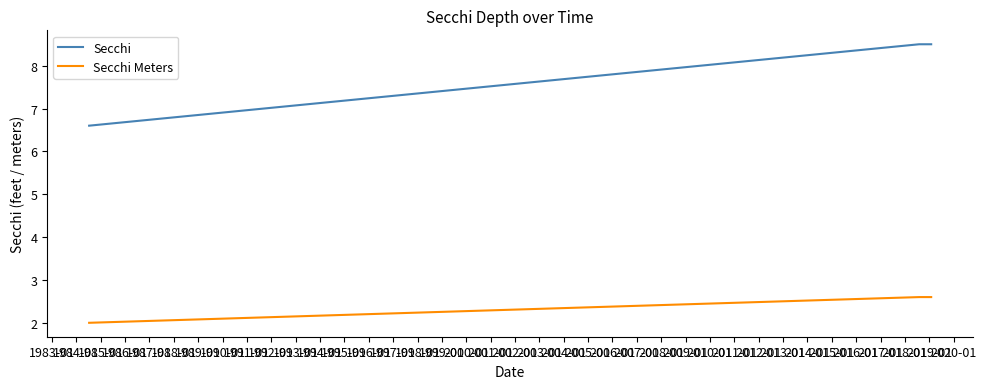

List the series in order of their peak value, highest first.

Secchi, Secchi Meters